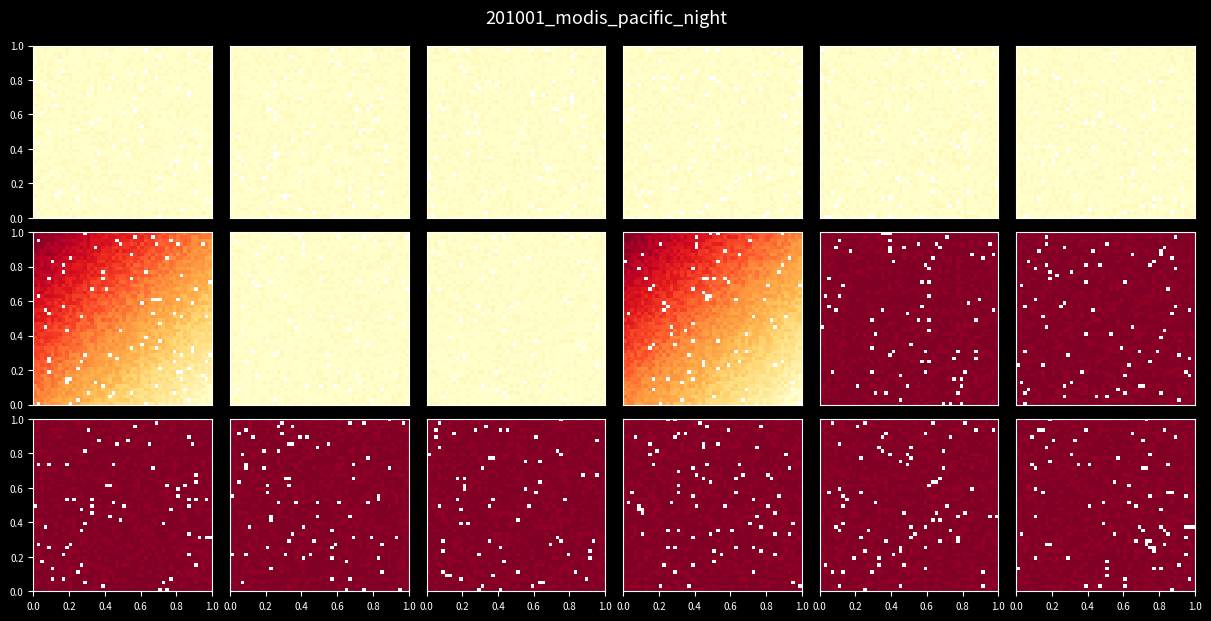

True or false: 2021096082 has a value of -1 at 二.6.

False